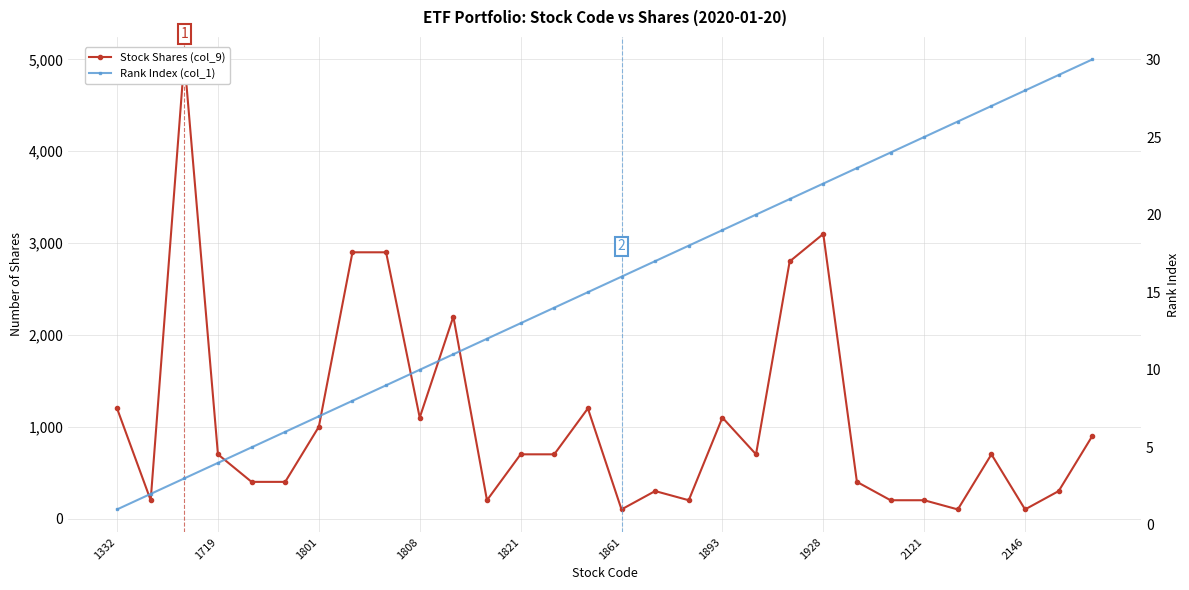

What is the difference between the second highest and second lowest values in the Stock Shares (col_9) series?

3000